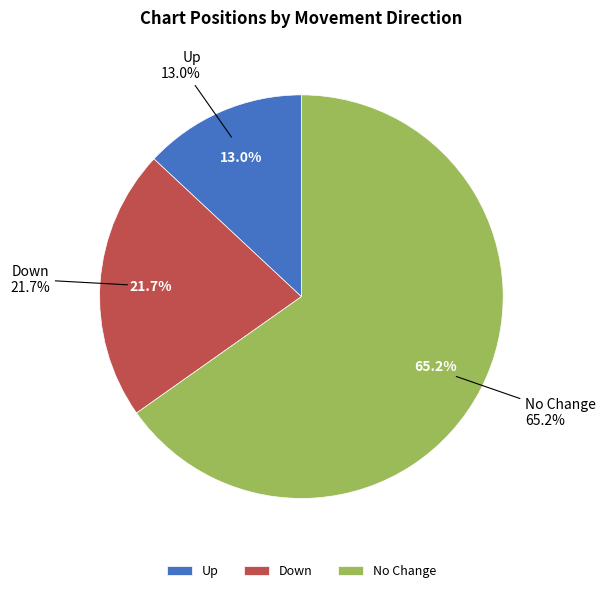

The - slice represents 65% of the pie. True or false?

True